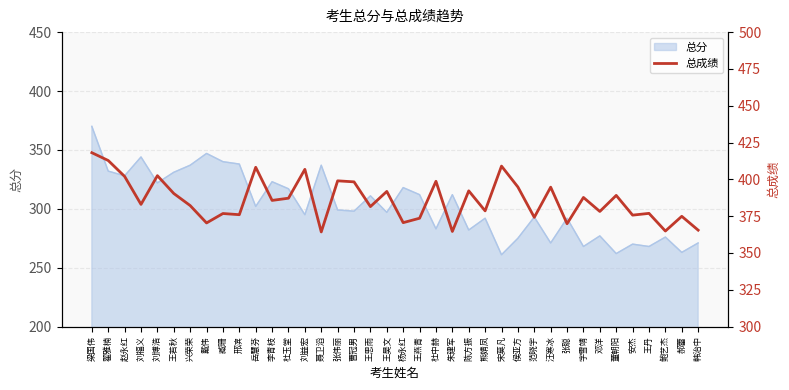

What is the highest value of the 总分 series?

370